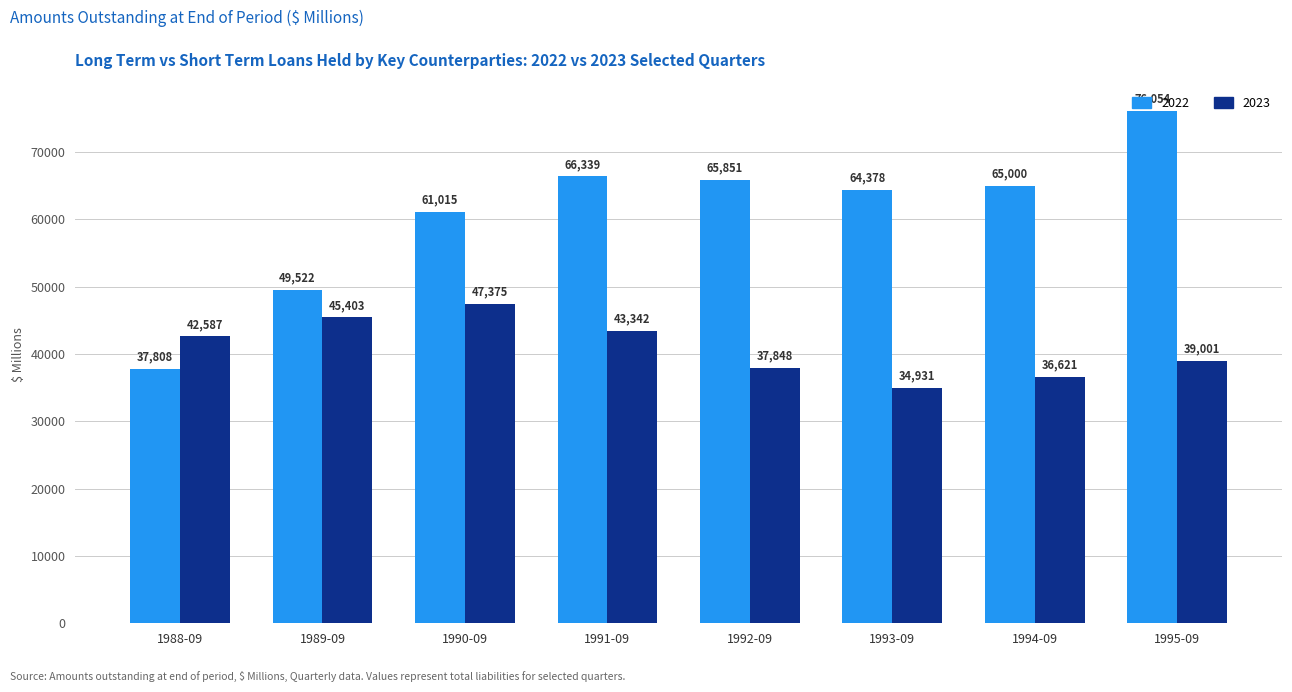

What is the label of the 7th bar from the right?

1989-09